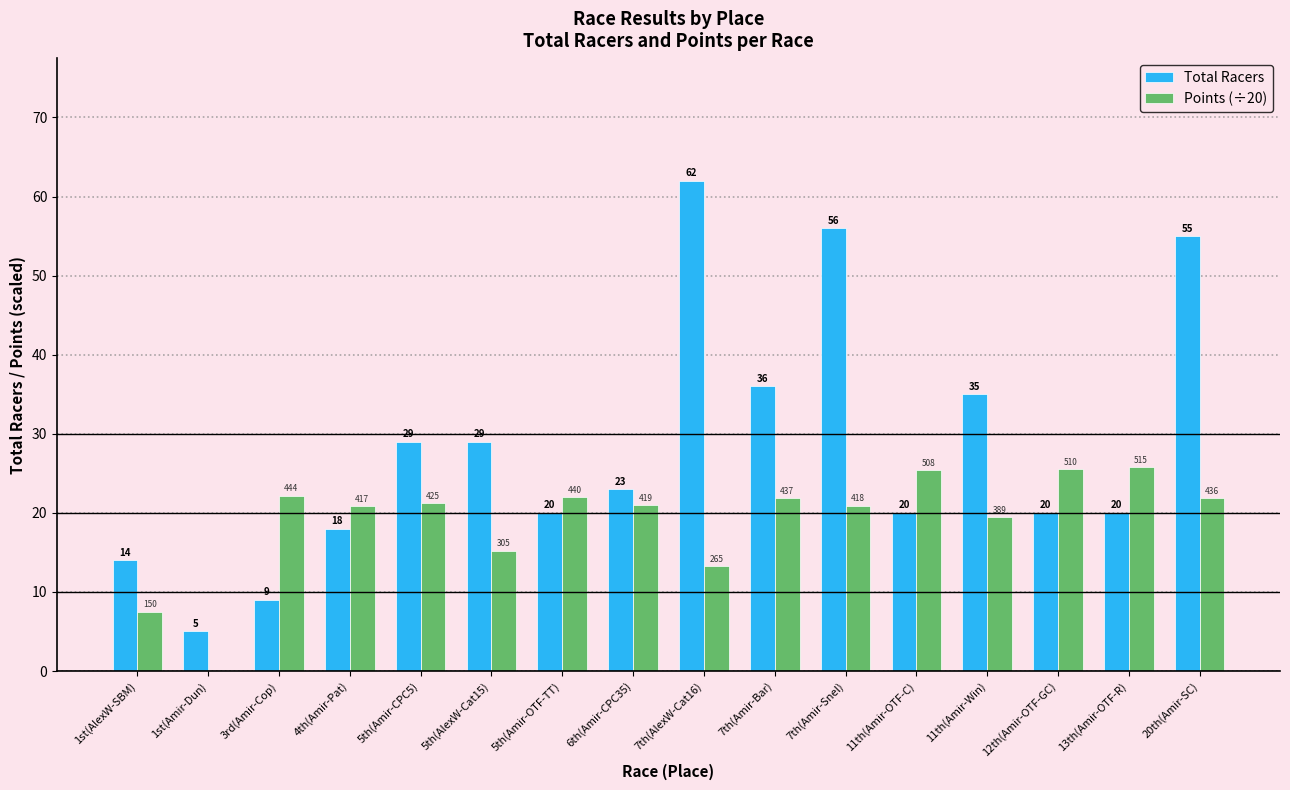

Which label corresponds to the largest value in the chart?

7th(AlexW-Cat16)